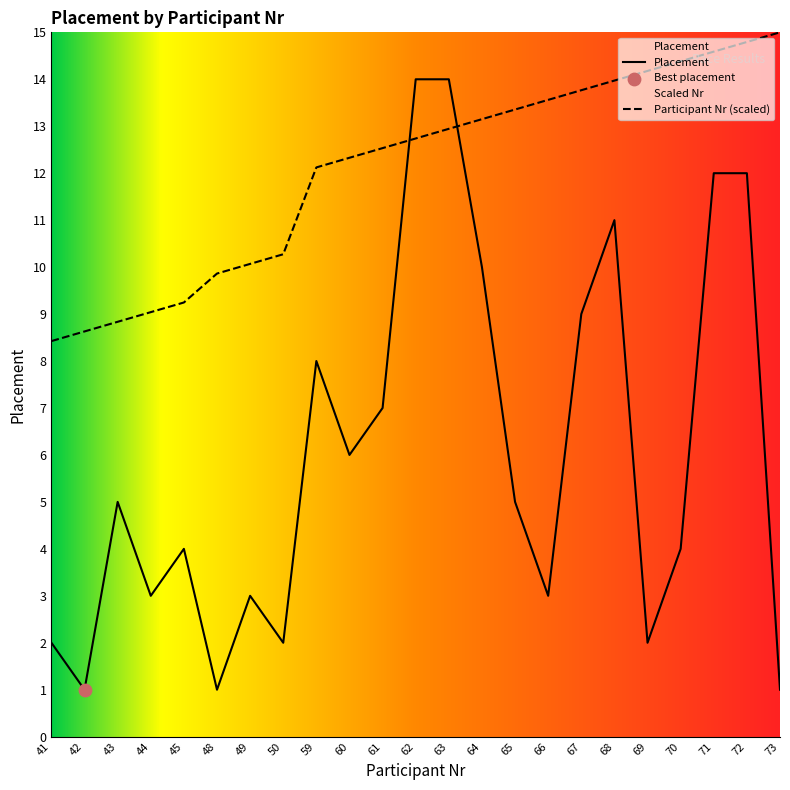

What are all the series names shown in the legend?

Placement, Participant Nr